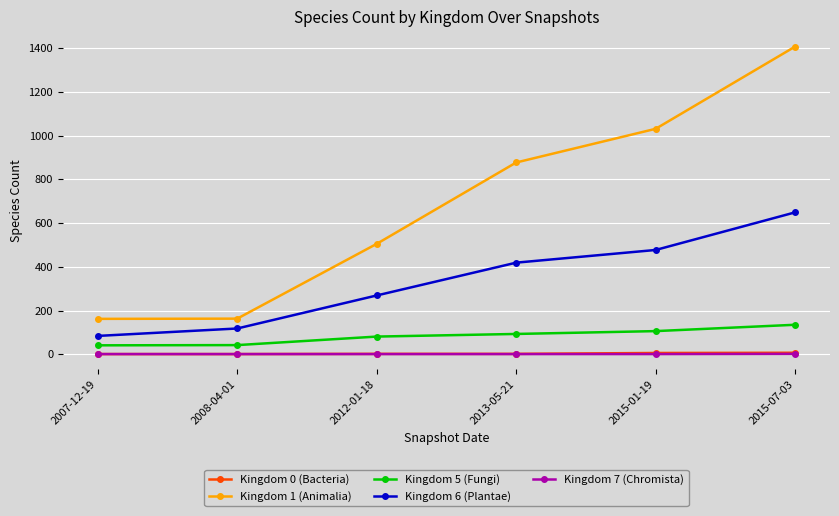

What is the greatest value displayed?

1407